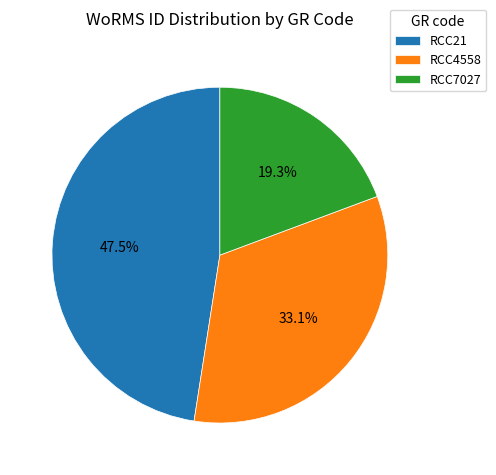

Do RCC21 and RCC4558 together represent more than half of the pie?

Yes